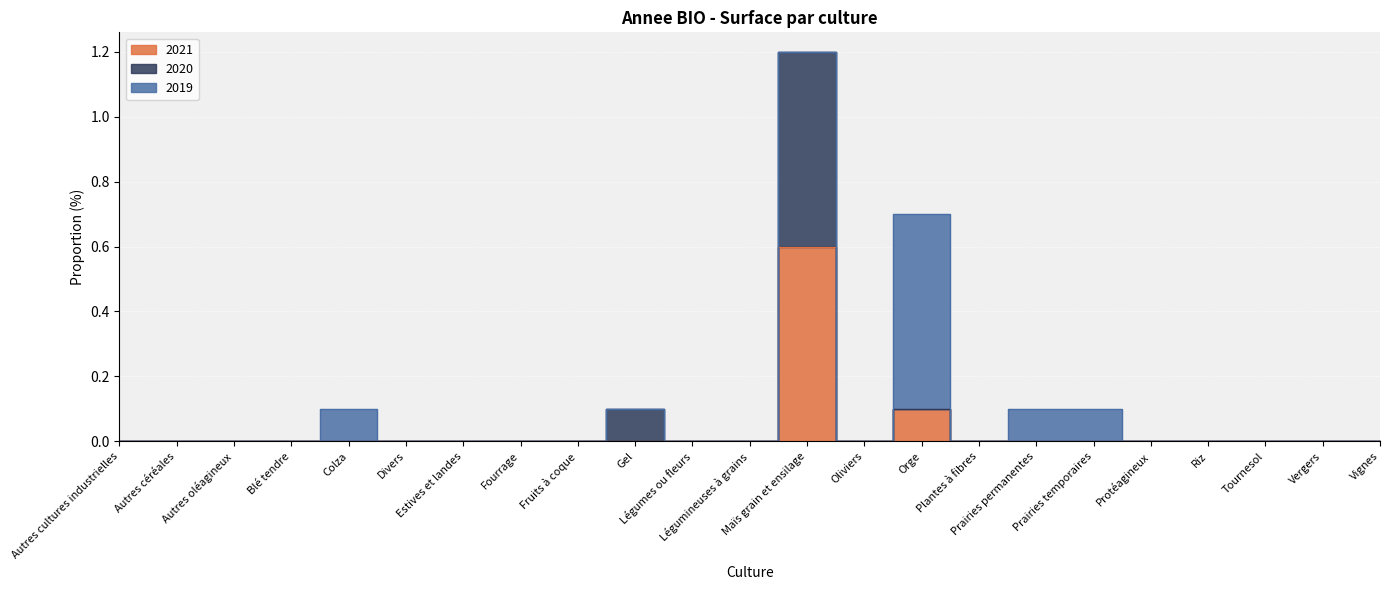

Where is the first local maximum for 2021?

Maïs grain et ensilage